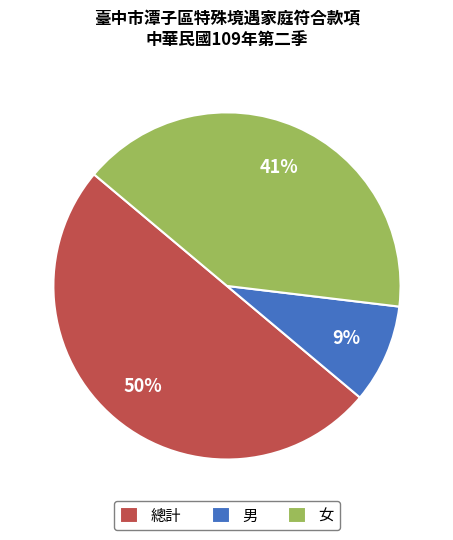

The 女 slice represents 50% of the pie. True or false?

False